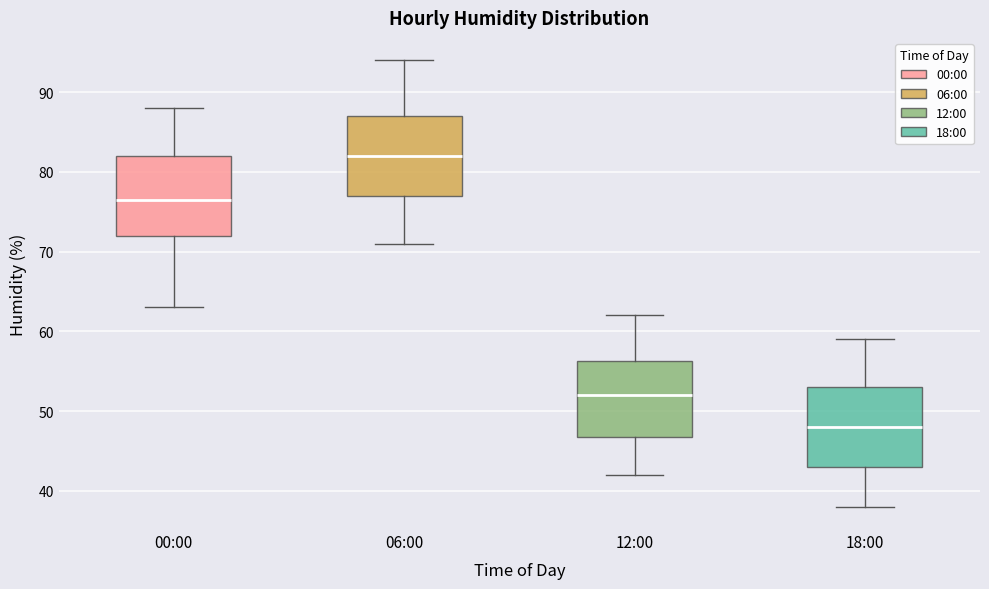

Where does the upper whisker of the box for 06:00 end on the y-axis? The values are not printed on the chart, so give them approximately, as read against the axis.

94